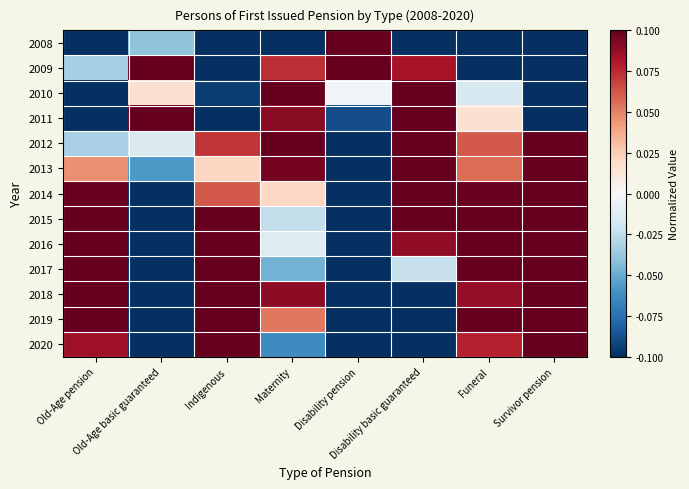

What is the minimum value shown in the chart?

-0.1